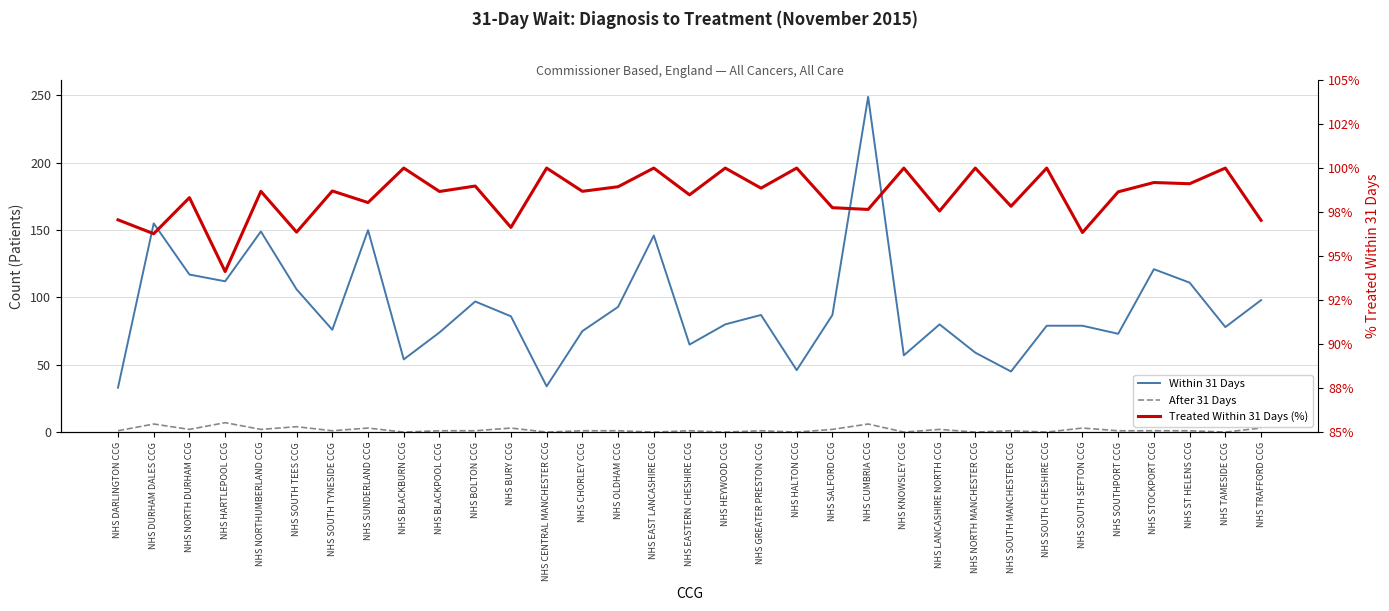

What is the greatest value displayed?

249.0